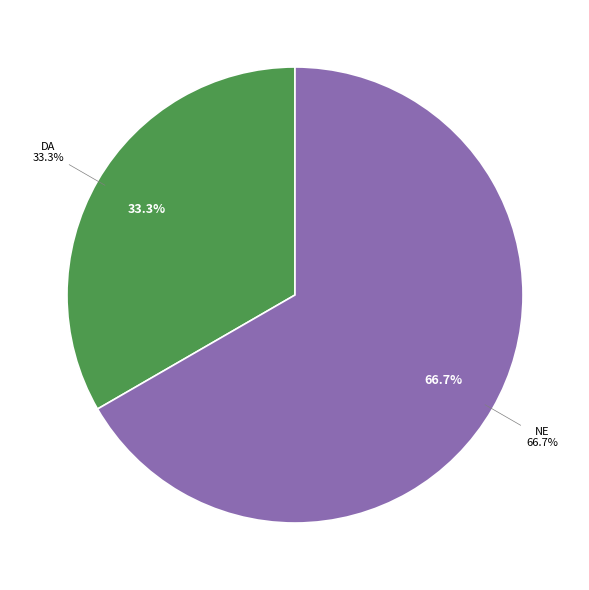

Rank the categories by value from highest to lowest.

NE, DA